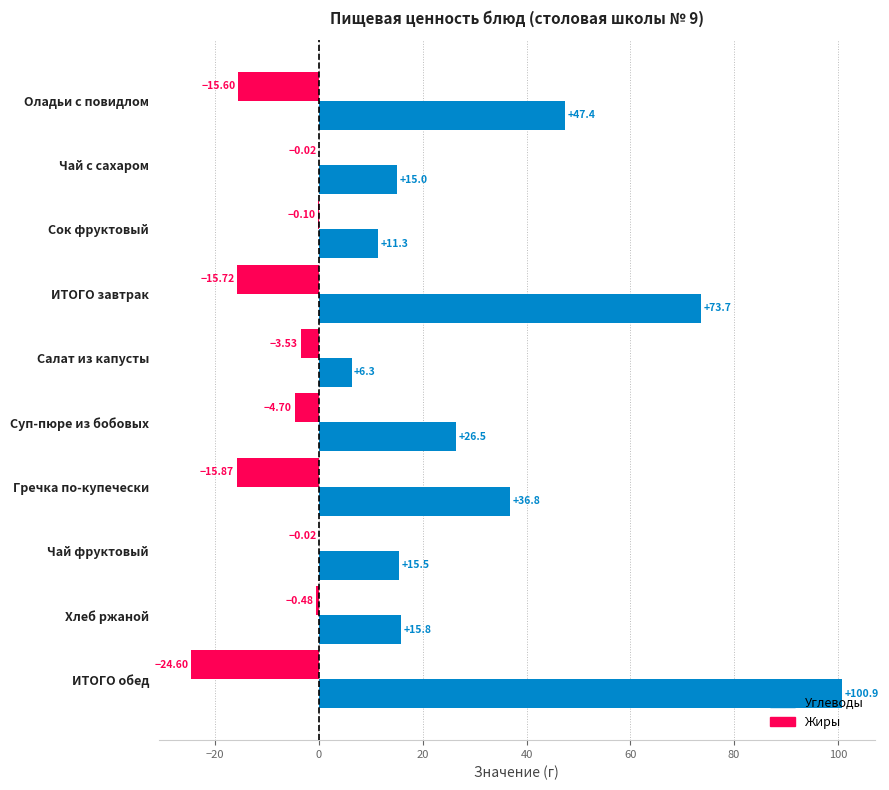

At which category is the sum across all series the highest?

ИТОГО обед